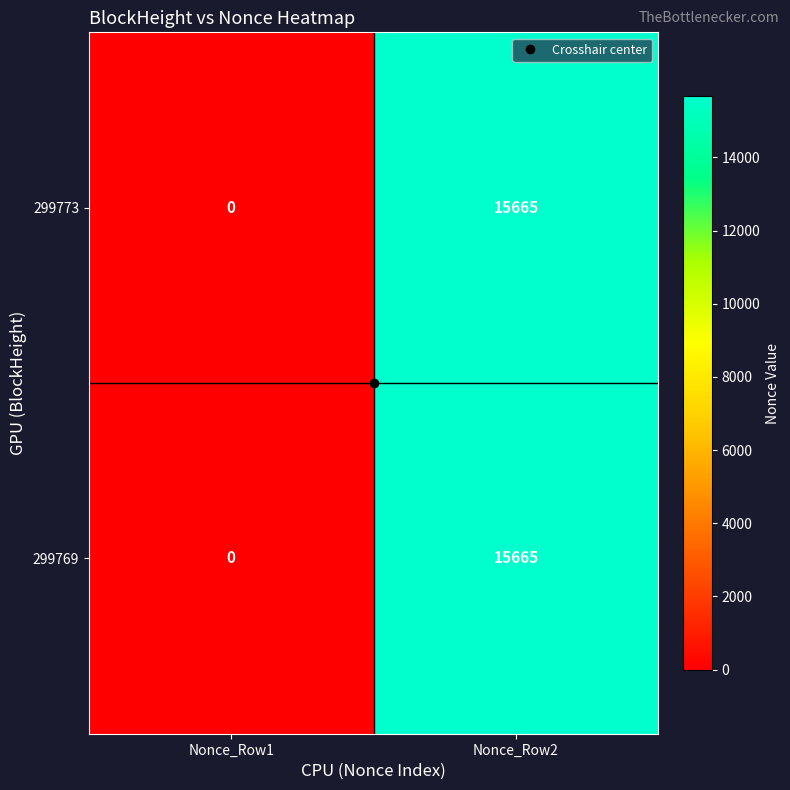

What is the difference between the maximum and minimum values in the 299769 series?

15665